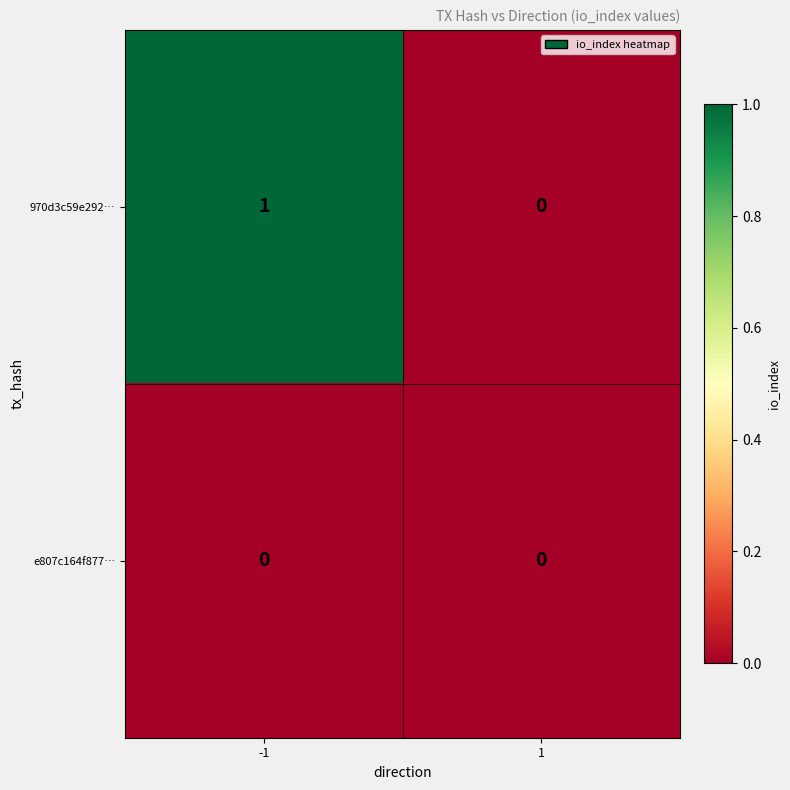

Between -1 and 1, which series saw the biggest shift?

970d3c59e292…